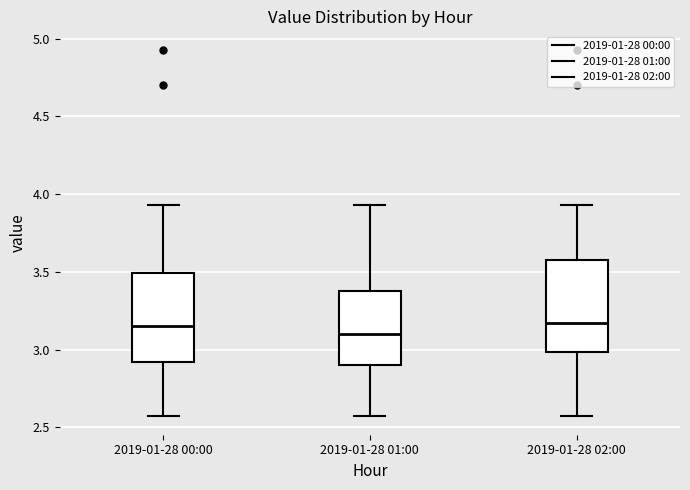

Reading left to right, transcribe this box plot: for each box, give where its median line is, the range the box spans, and where its two whiskers end, as read against the y-axis. The values are not printed on the chart, so give them approximately, as read against the axis.

2019-01-28 00:00: median 3.15, box 2.90 to 3.50, whiskers 2.55 to 3.95
2019-01-28 01:00: median 3.10, box 2.90 to 3.40, whiskers 2.55 to 3.95
2019-01-28 02:00: median 3.15, box 3.00 to 3.60, whiskers 2.55 to 3.95